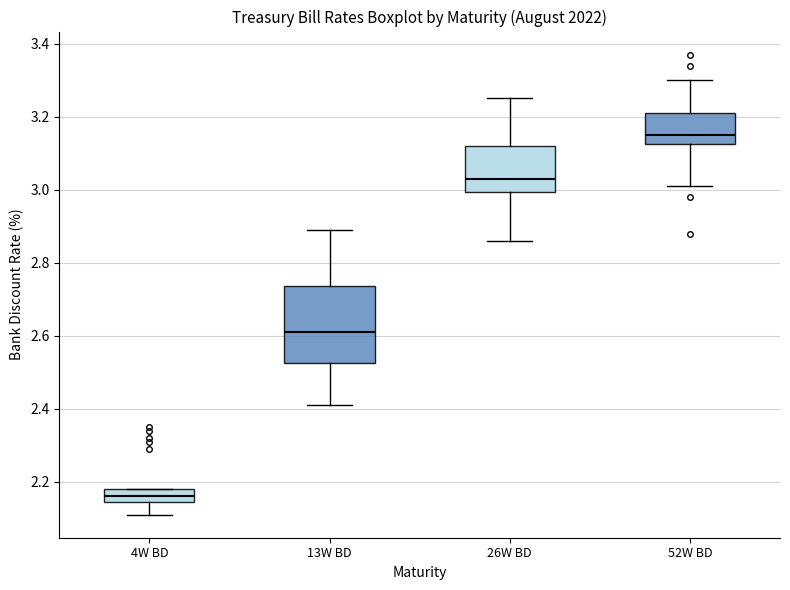

Reading left to right, read every box against the y-axis: the position of its median line, the range the box covers, and the ends of its whiskers. The values are not printed on the chart, so give them approximately, as read against the axis.

4W BD: median 2.16, box 2.14 to 2.18, whiskers 2.12 to 2.18
13W BD: median 2.62, box 2.52 to 2.74, whiskers 2.42 to 2.90
26W BD: median 3.04, box 3.00 to 3.12, whiskers 2.86 to 3.26
52W BD: median 3.16, box 3.12 to 3.22, whiskers 3.02 to 3.30